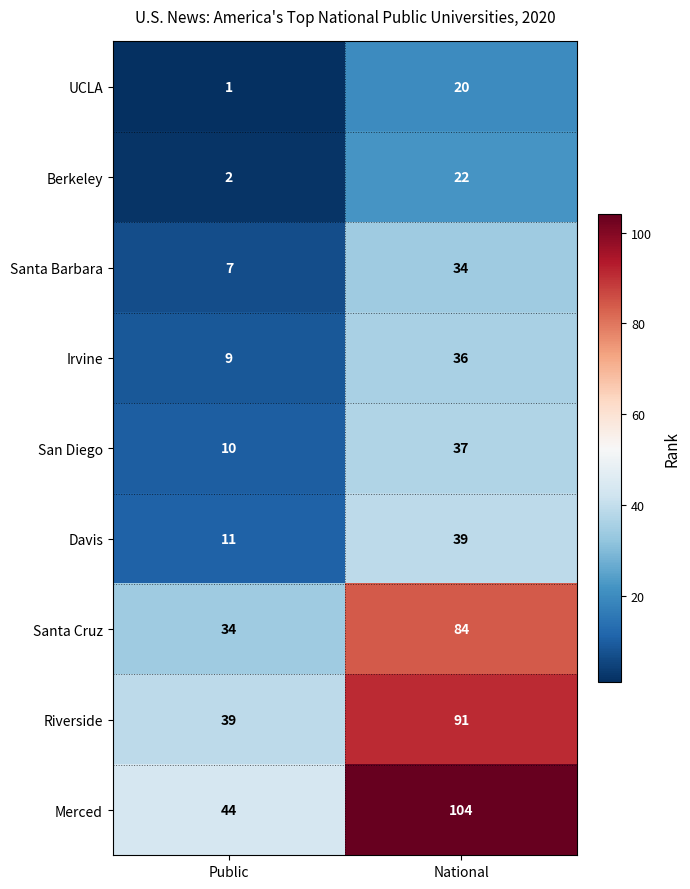

Reading left to right, what are all the values shown in this chart?

UCLA: 1	20
Berkeley: 2	22
Santa Barbara: 7	34
Irvine: 9	36
San Diego: 10	37
Davis: 11	39
Santa Cruz: 34	84
Riverside: 39	91
Merced: 44	104